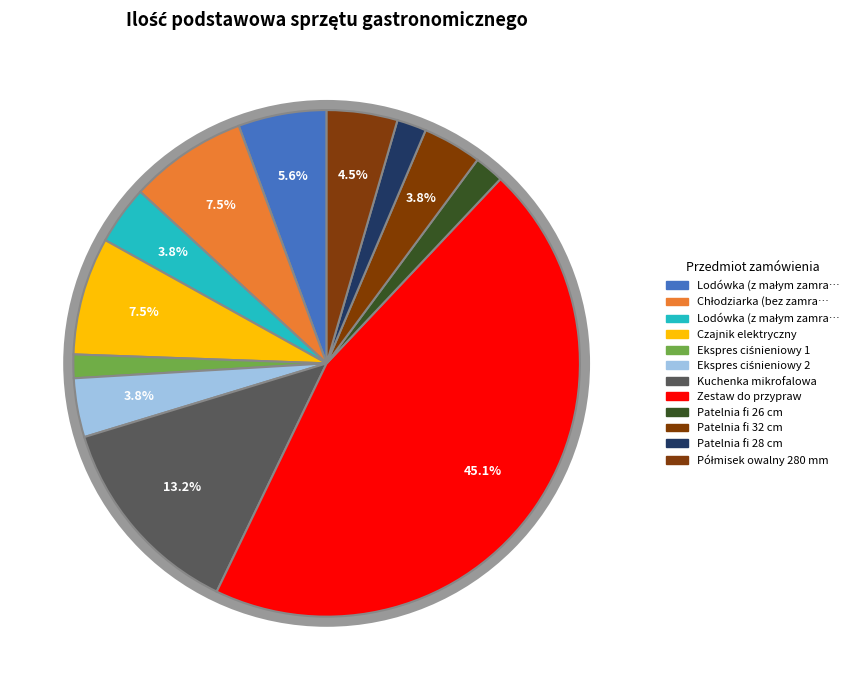

What is the largest slice in the pie chart?

Zestaw do przypraw